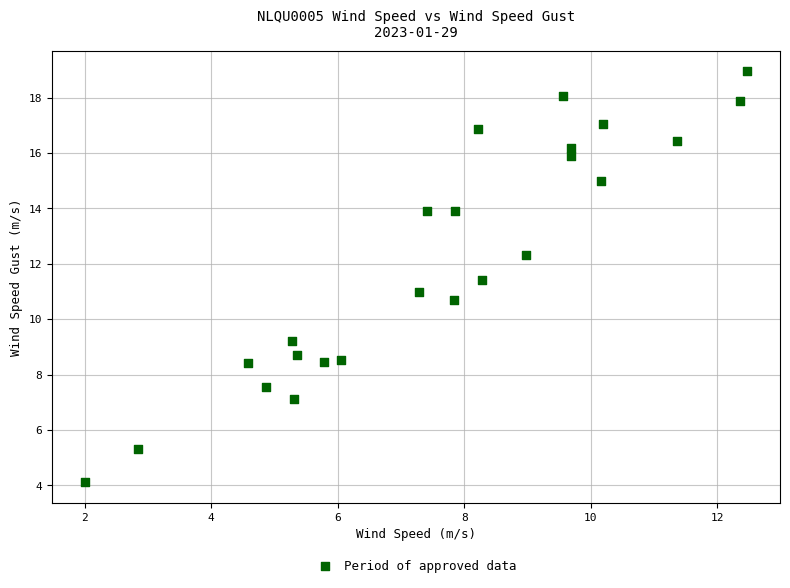

What is the range of X values (max minus min)?

10.5